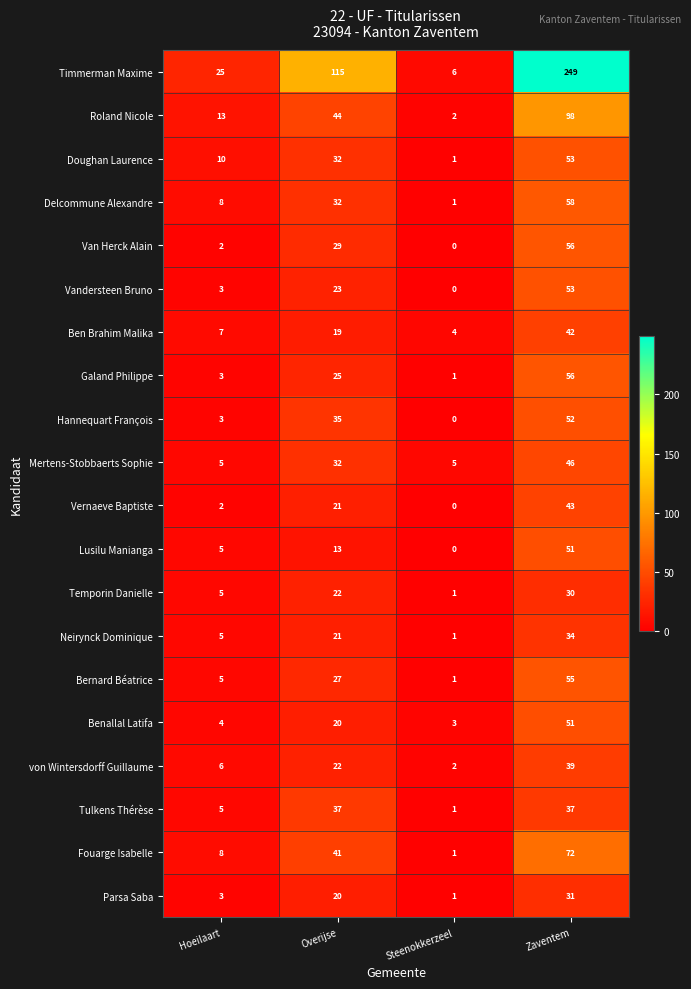

Count the number of categories in the chart.

4